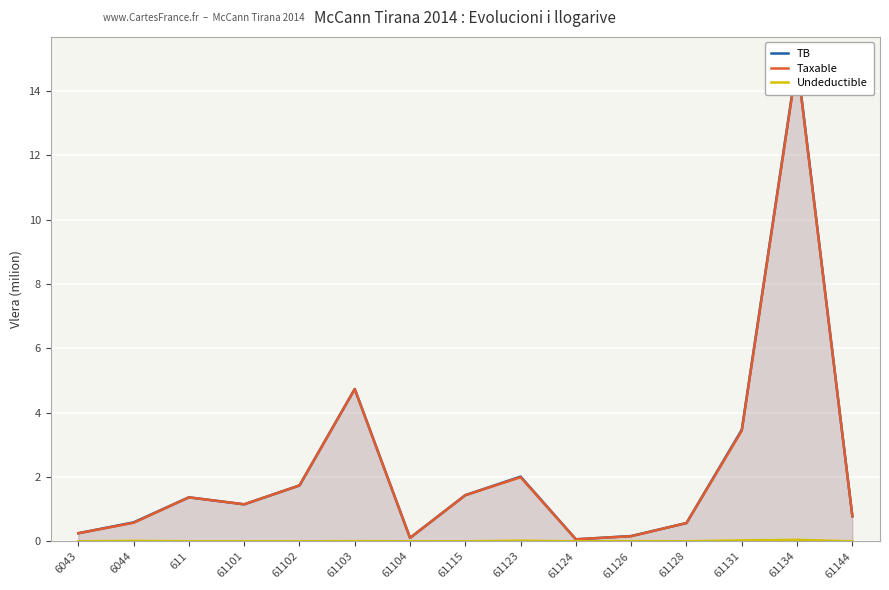

What is the lowest value of the TB series?

0.1